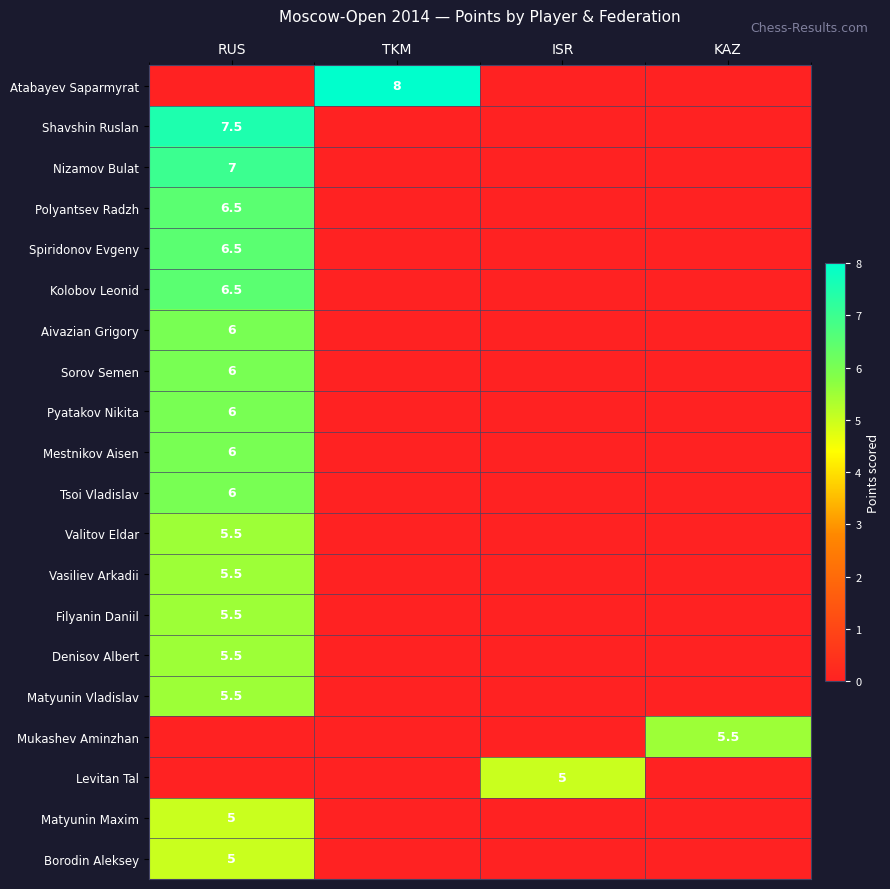

At how many categories does at least one series exceed 1?

4